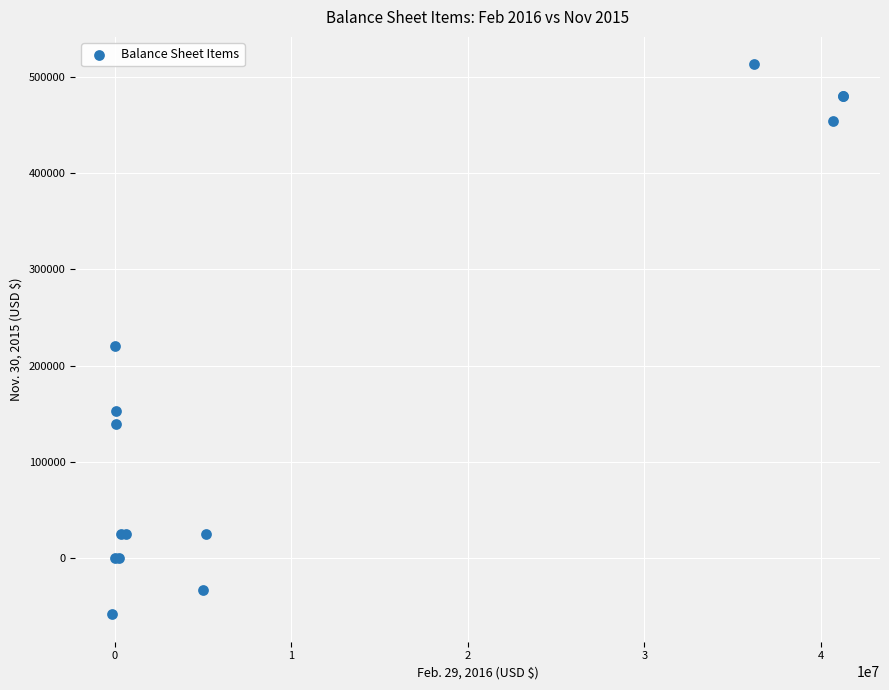

What Y value in the scatter plot is closest to 227386?

220623